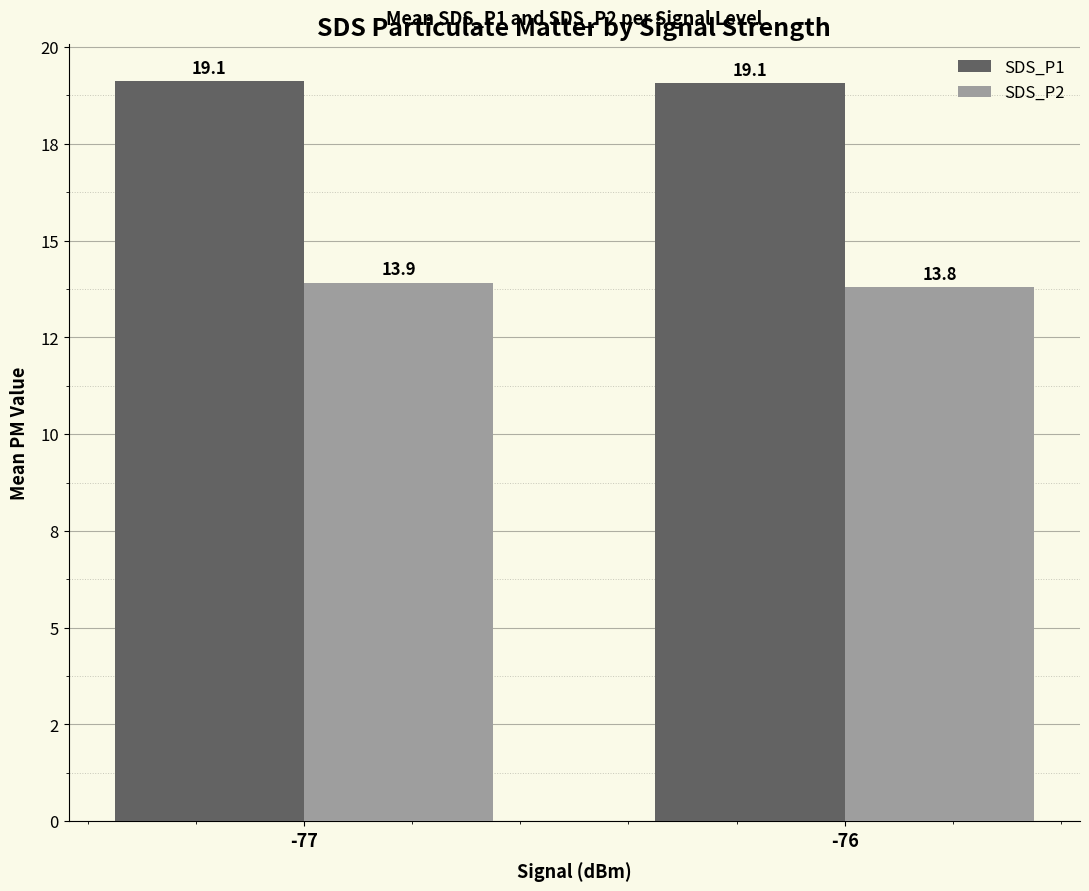

Which series changed the most between -77 and -76?

SDS_P2